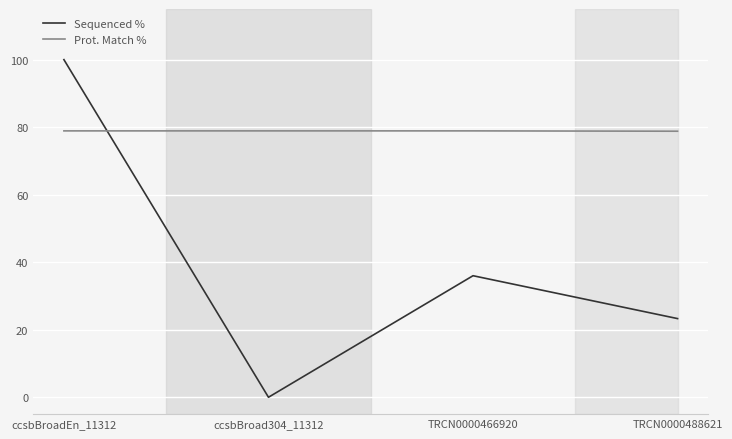

Does the chart display data point markers on the line(s)?

No